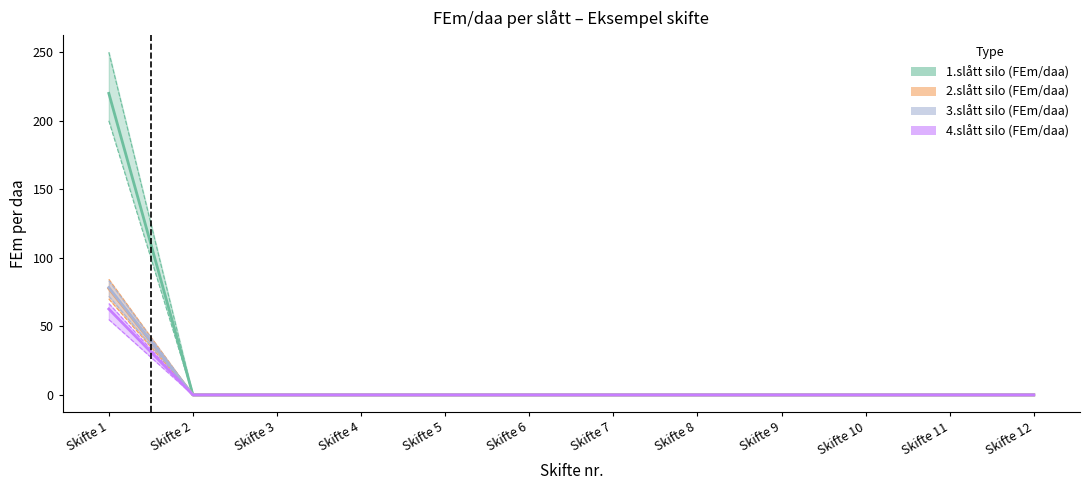

At which label does 3.slått silo (FEm/daa) reach its minimum?

Skifte 2